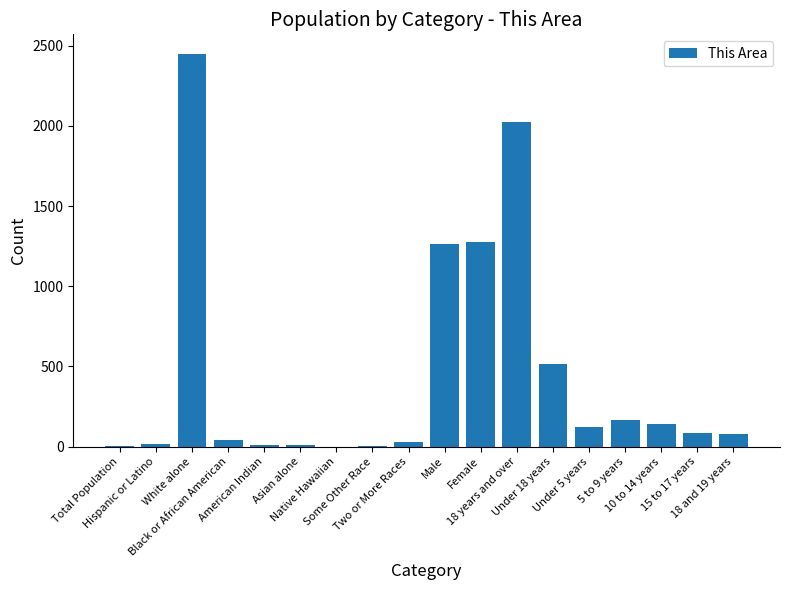

Reading right to left, list all the values displayed in this chart.

80	83	141	167	123	514	2025	1273	1266	28	5	0	7	8	43	2448	19	2